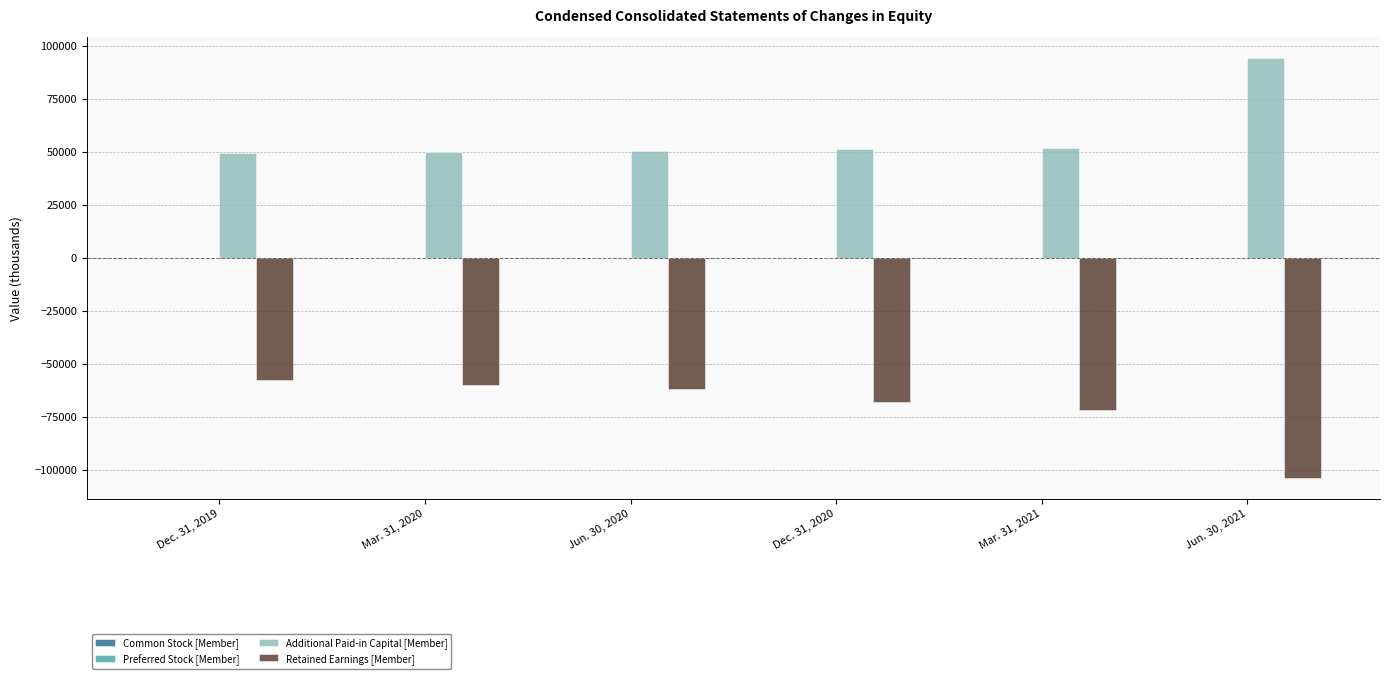

Which series has the largest total across all categories?

Additional Paid-in Capital [Member]